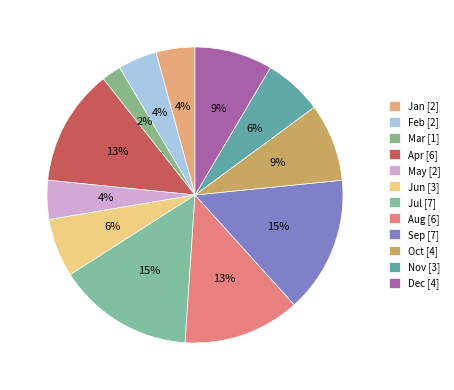

Which slice is the largest?

Jul